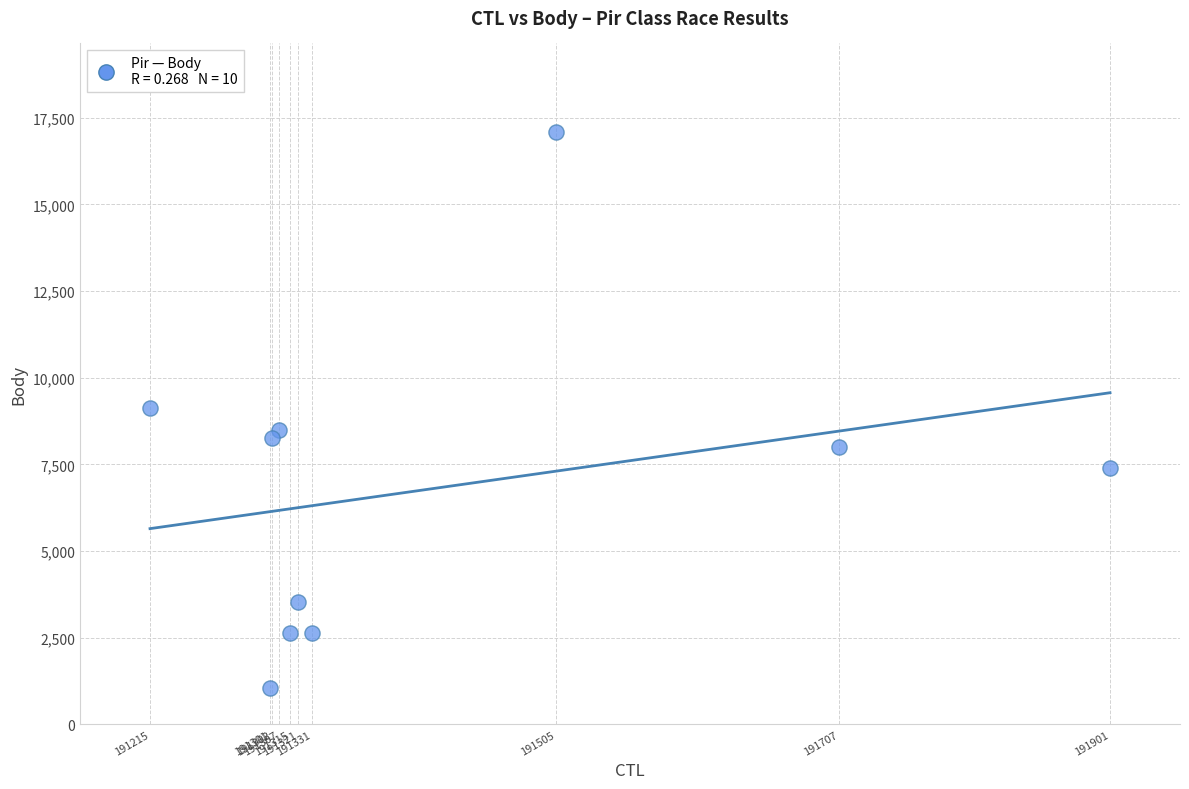

What is the average X value?

191420